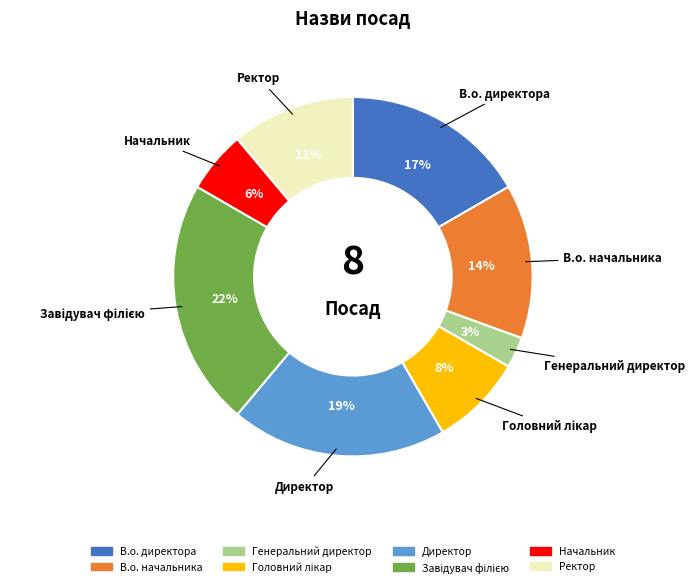

Between В.о. директора and Директор, which is larger?

Директор